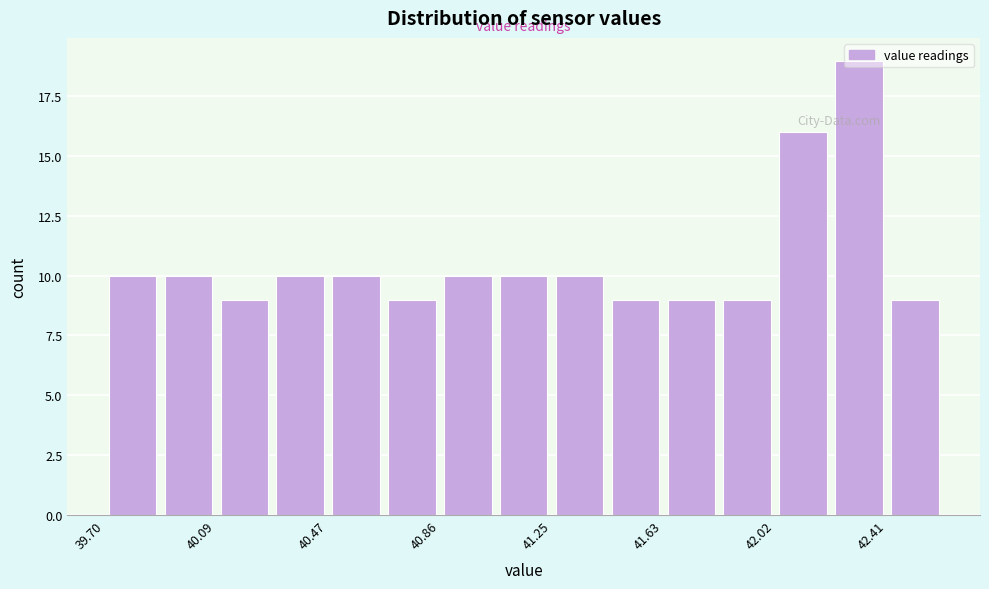

Read against the x-axis, roughly where is the centre of the tallest bar?

42.30